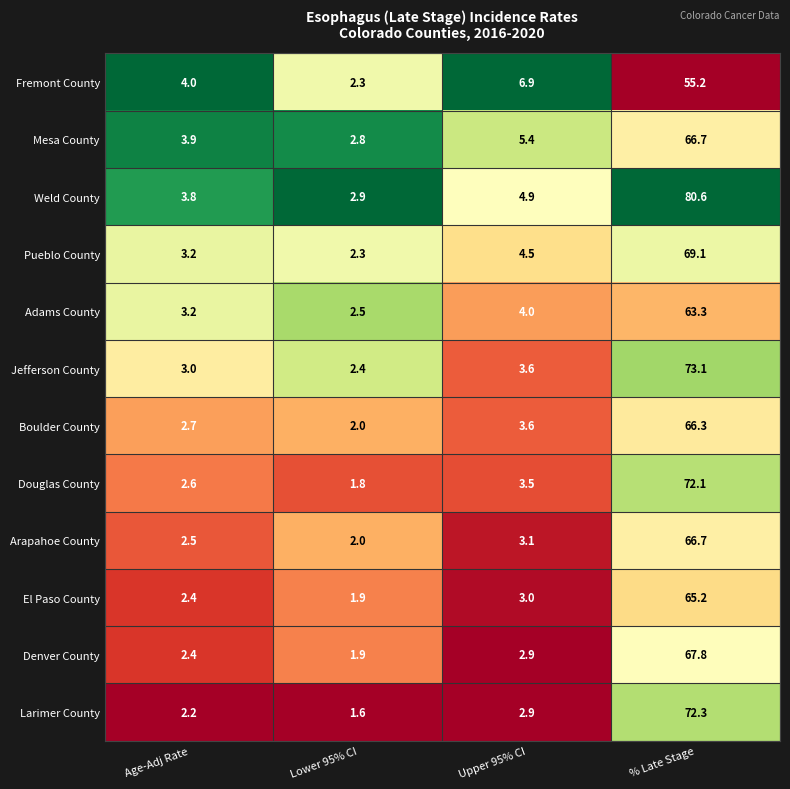

Which series has the largest total across all categories?

Weld County